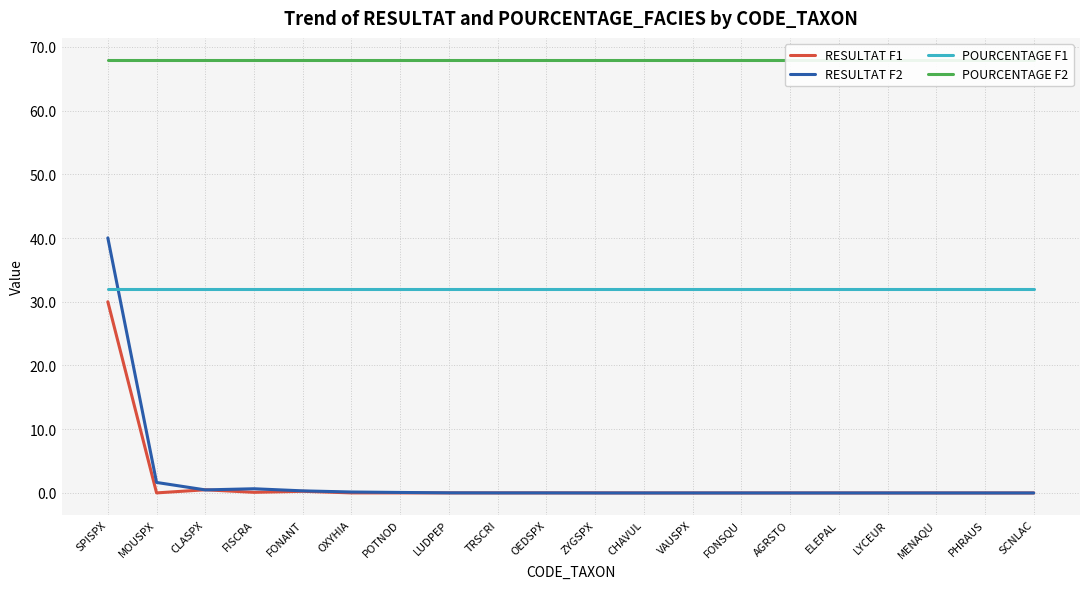

Count the number of data series in this chart.

4